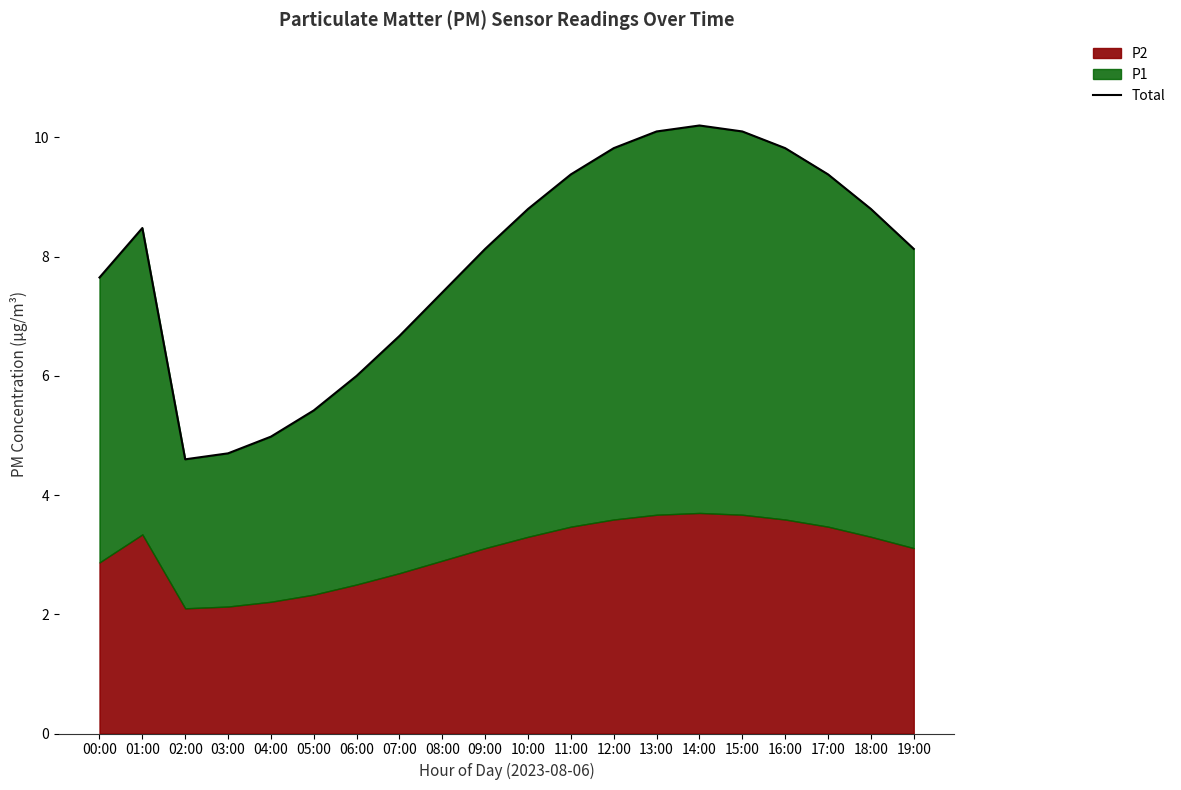

How many lines are shown in the chart?

1